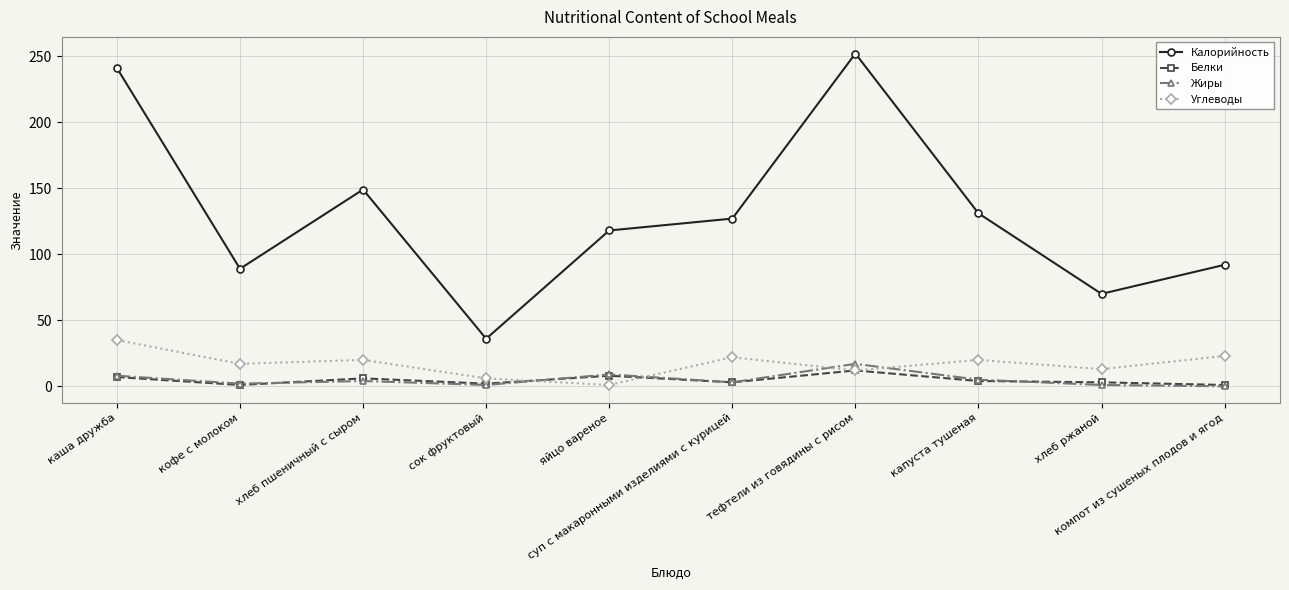

At which category does Белки reach its first local valley?

кофе с молоком